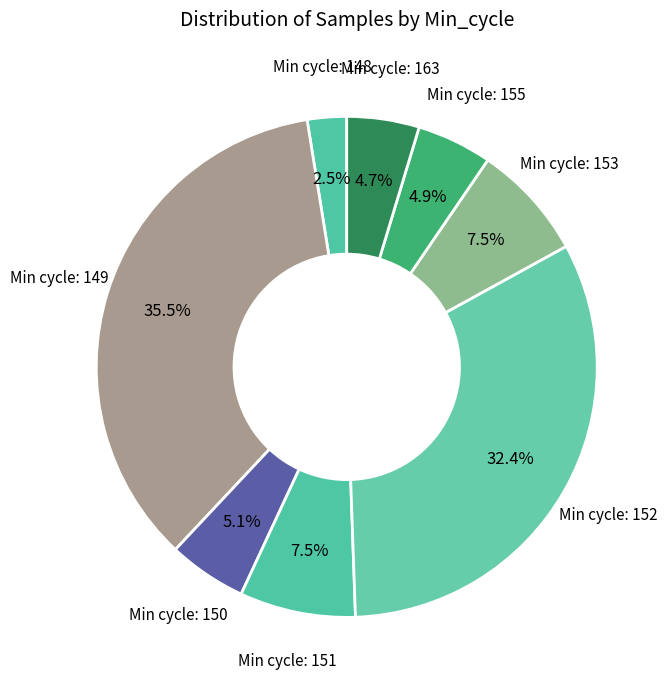

Count the number of slices in the pie.

8